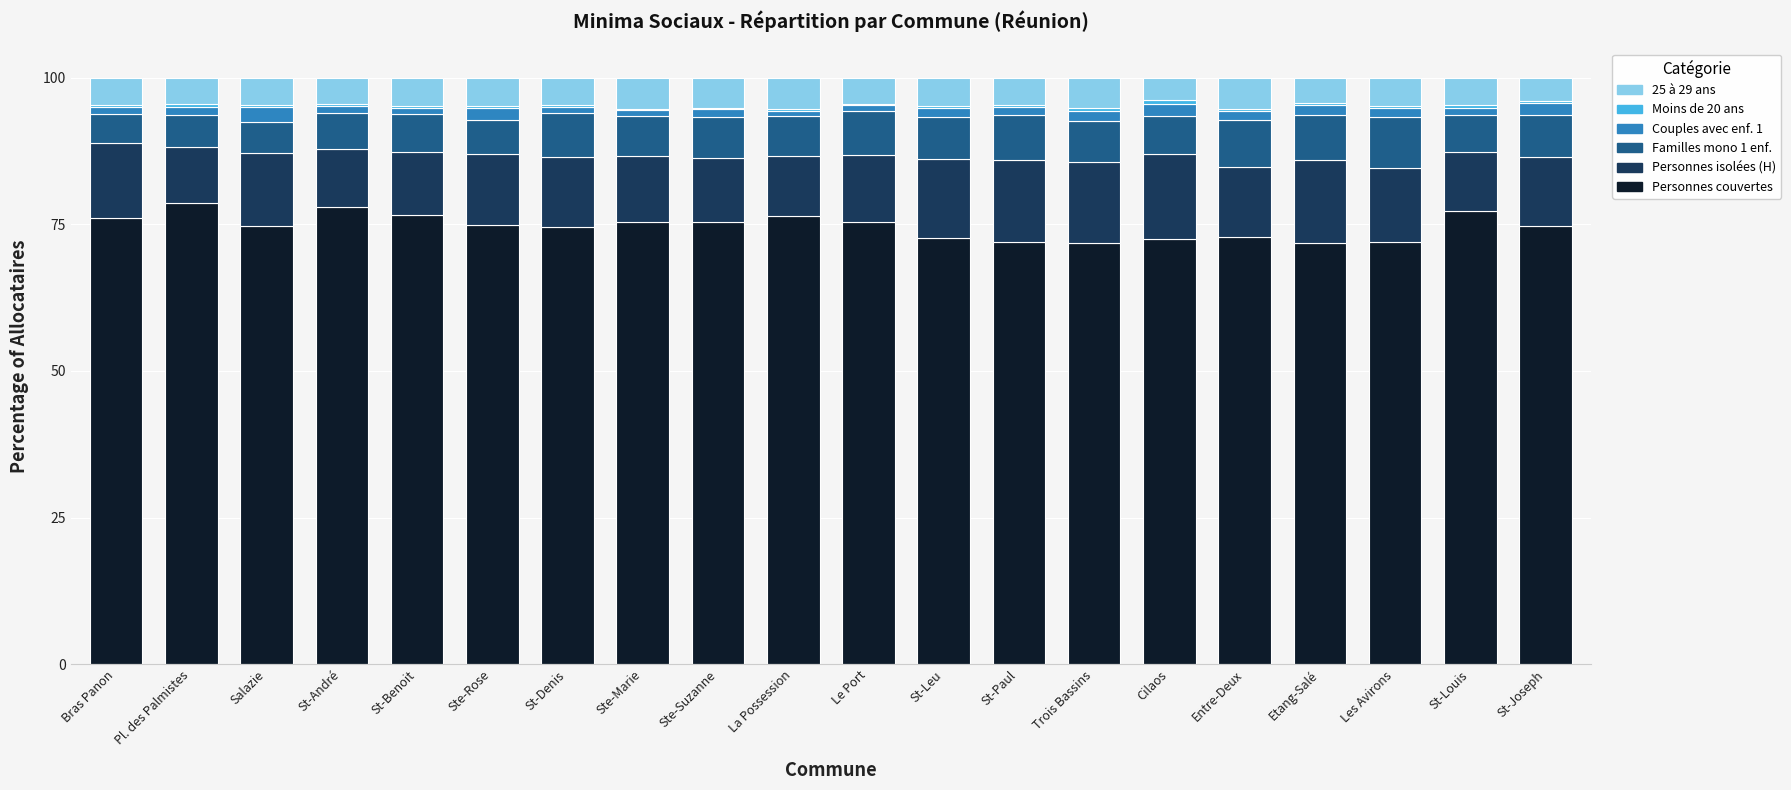

The Personnes couvertes series shows 108.3 at St-Louis. True or false?

False